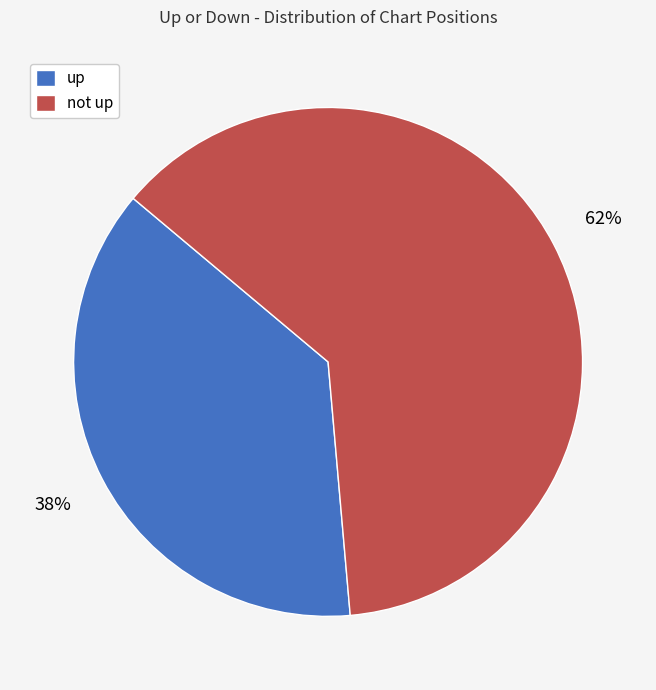

Does any single category account for the majority?

Yes